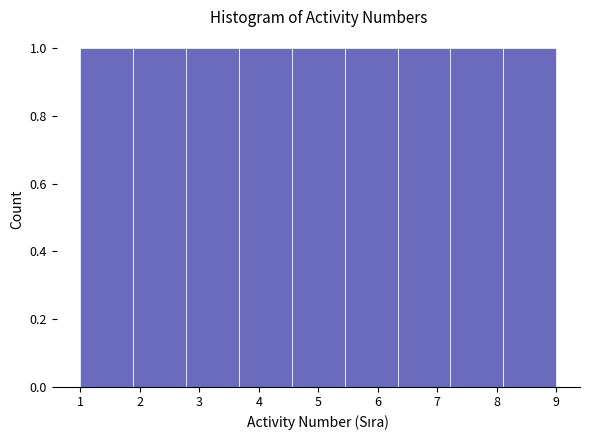

Reading left to right, transcribe this chart: for each bar, give the range it covers on the x-axis and its height. Neither the bar edges nor the heights are printed on the chart, so give them approximately, as read against the axes.

1.0 to 1.9: 1
1.9 to 2.8: 1
2.8 to 3.7: 1
3.7 to 4.6: 1
4.6 to 5.4: 1
5.4 to 6.3: 1
6.3 to 7.2: 1
7.2 to 8.1: 1
8.1 to 9.0: 1